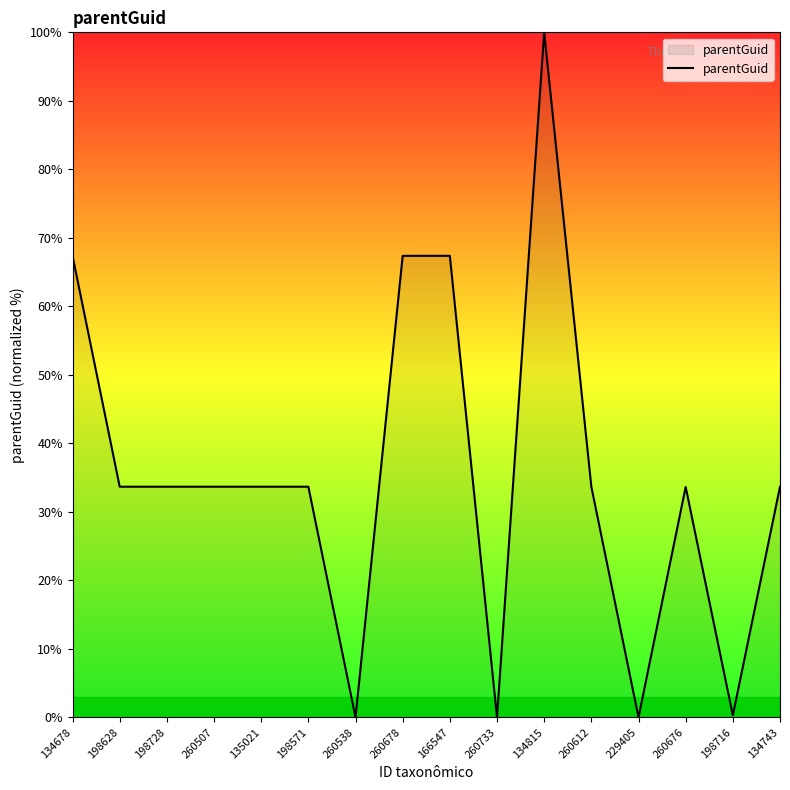

Is it true that the value at 198628 is 33.7?

True